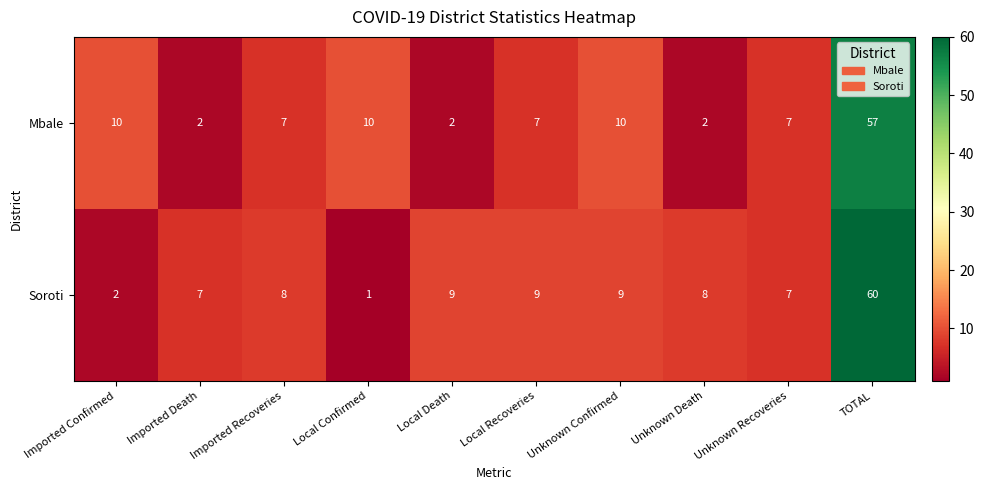

True or false: Soroti has a value of 12 at Imported Recoveries.

False